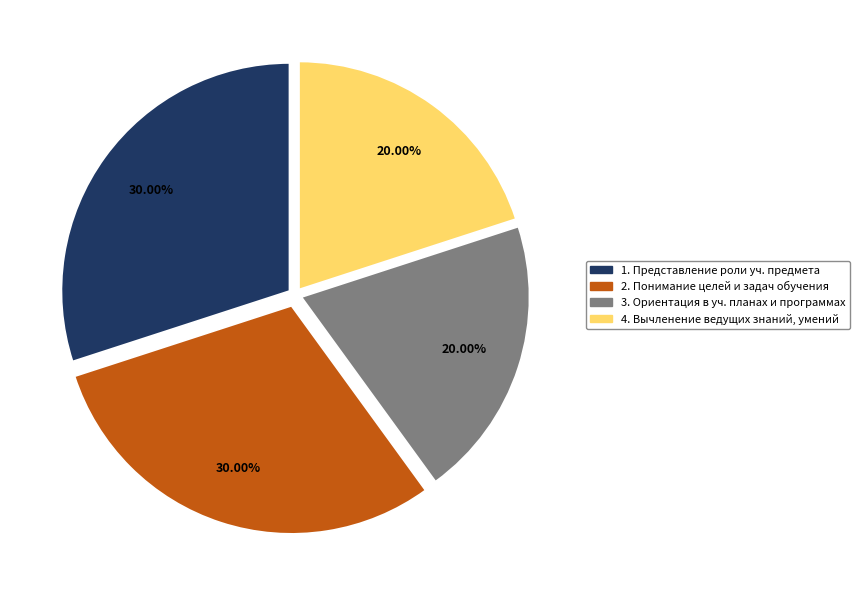

To the nearest percent, what portion does 2. Понимание целей и задач обучения represent?

30%